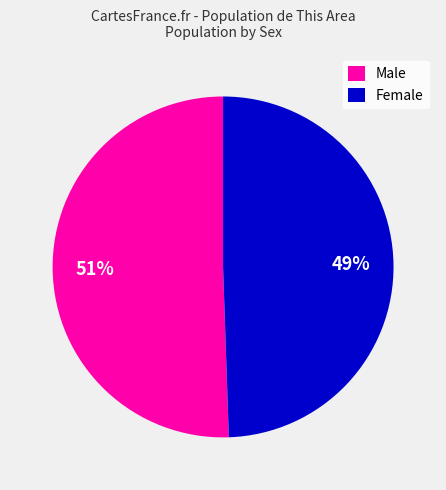

Is the sum of Male and Female greater than half?

Yes